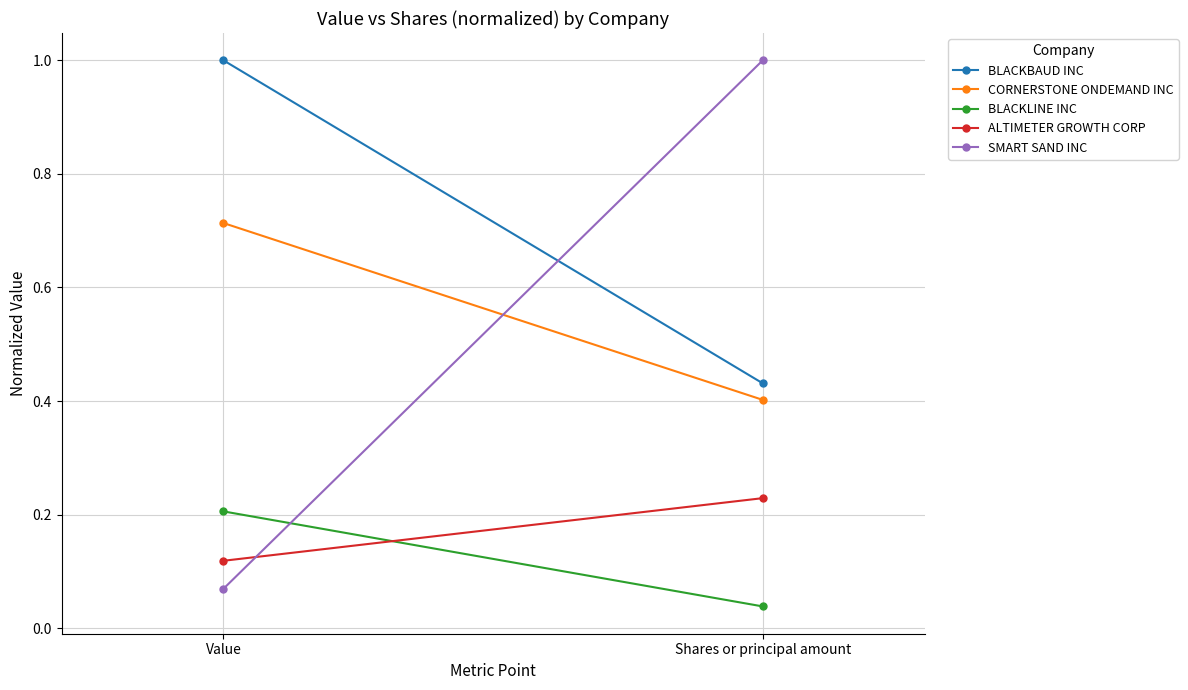

What position from the left is Shares or principal amount?

2